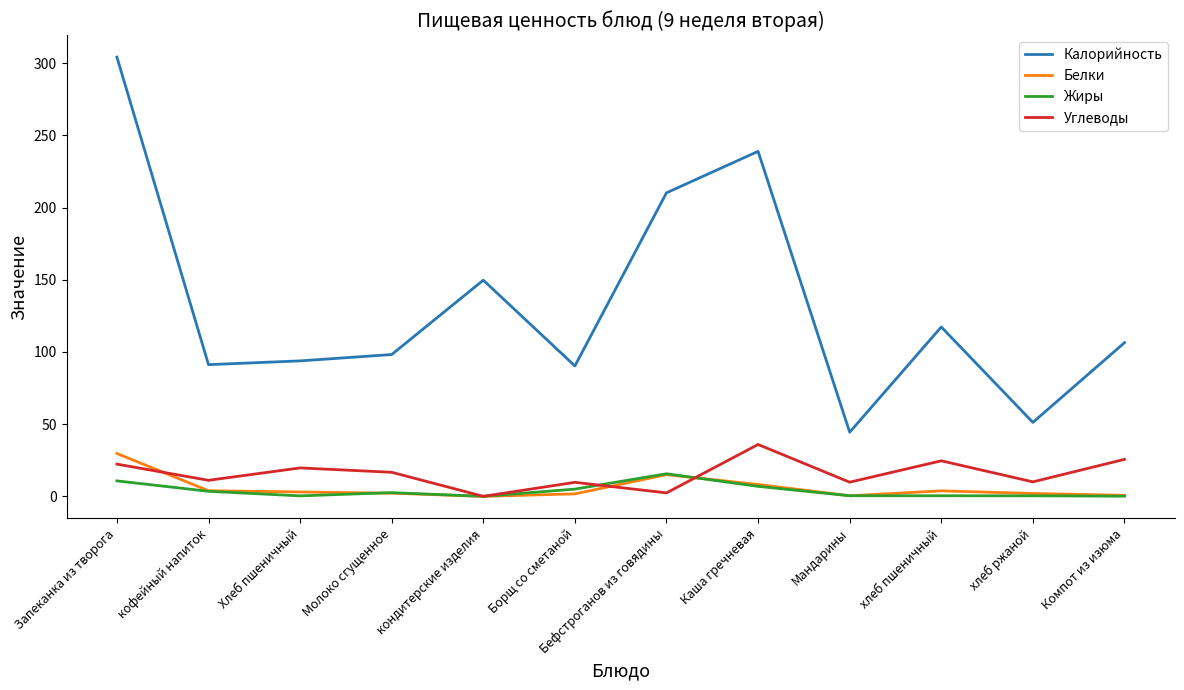

Which category has the highest value across all series?

Запеканка из творога